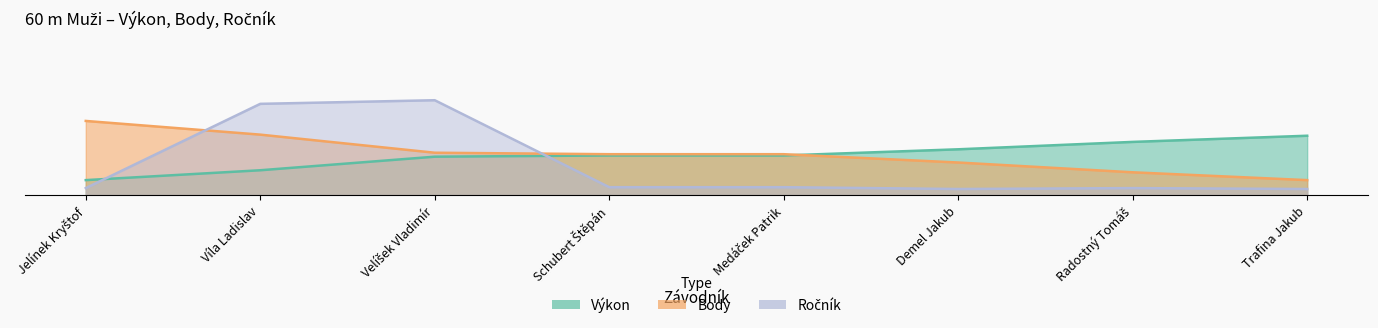

Which series has the widest spread of values?

Ročník